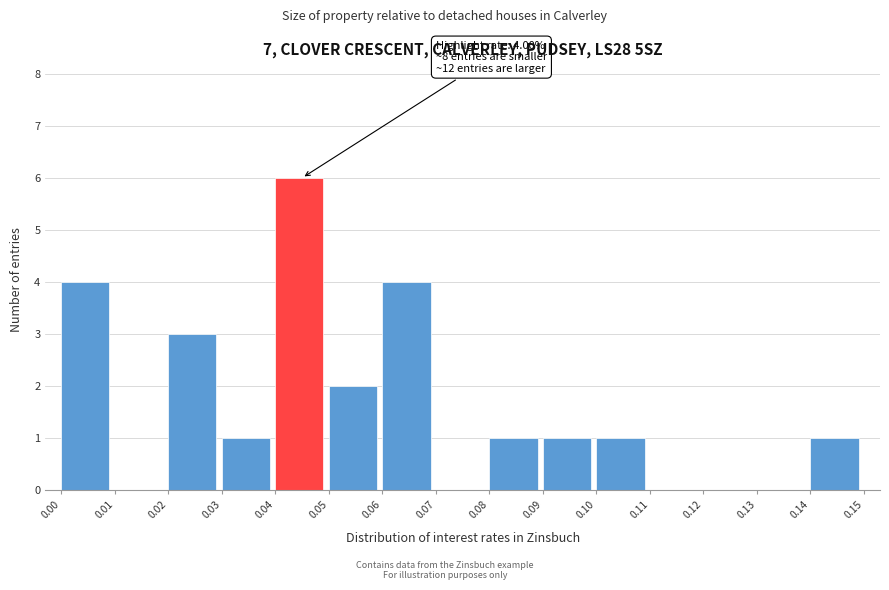

Over which range of the x-axis is the bar tallest?

0.04 to 0.05